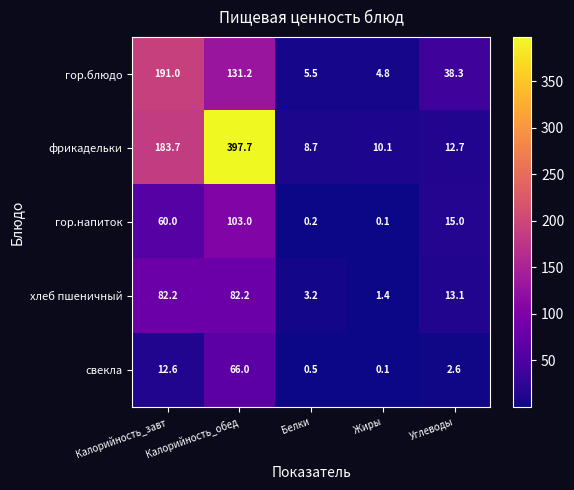

At which category is the sum across all series the highest?

Калорийность_обед